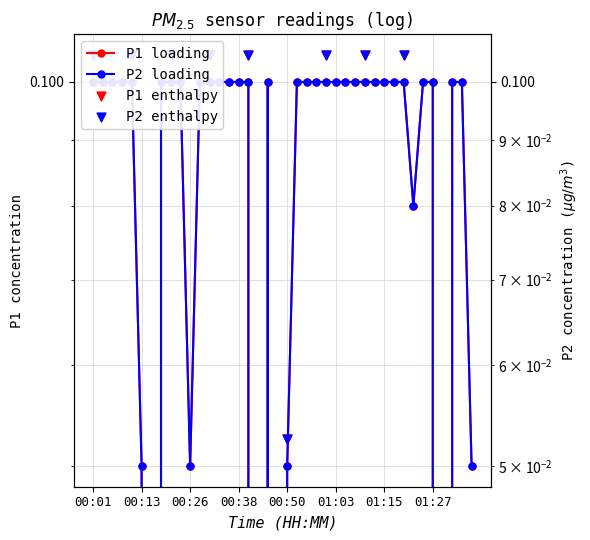

At how many categories does at least one series exceed 0?

36